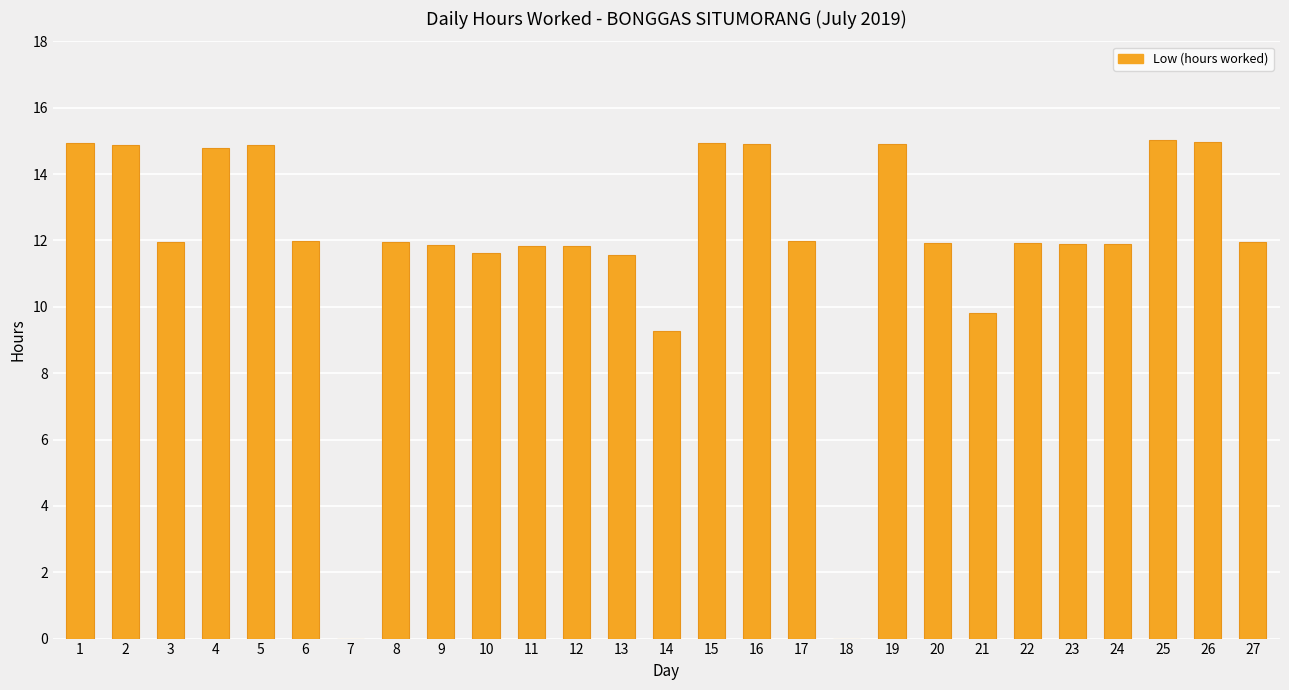

Is it true that the value at 25 is 15.0?

True